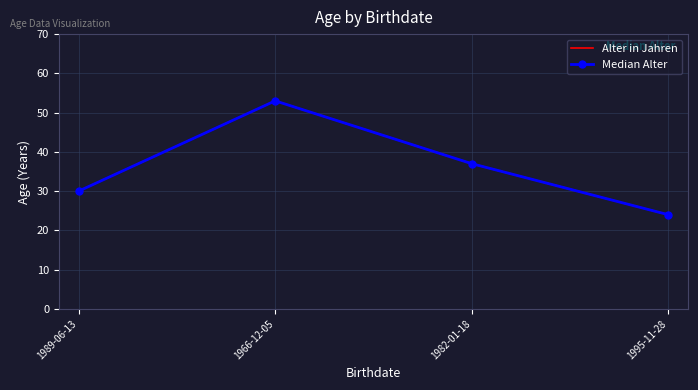

How many lines are shown in the chart?

2